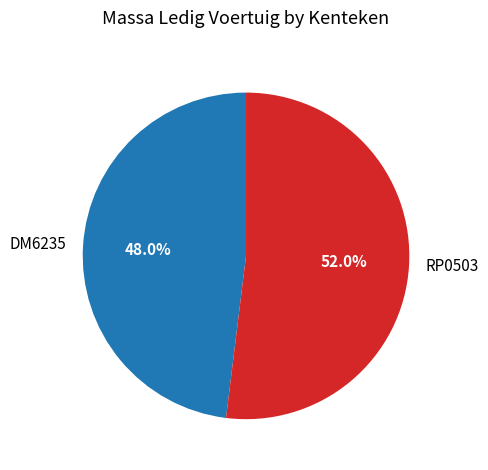

Between DM6235 and RP0503, which is larger?

RP0503